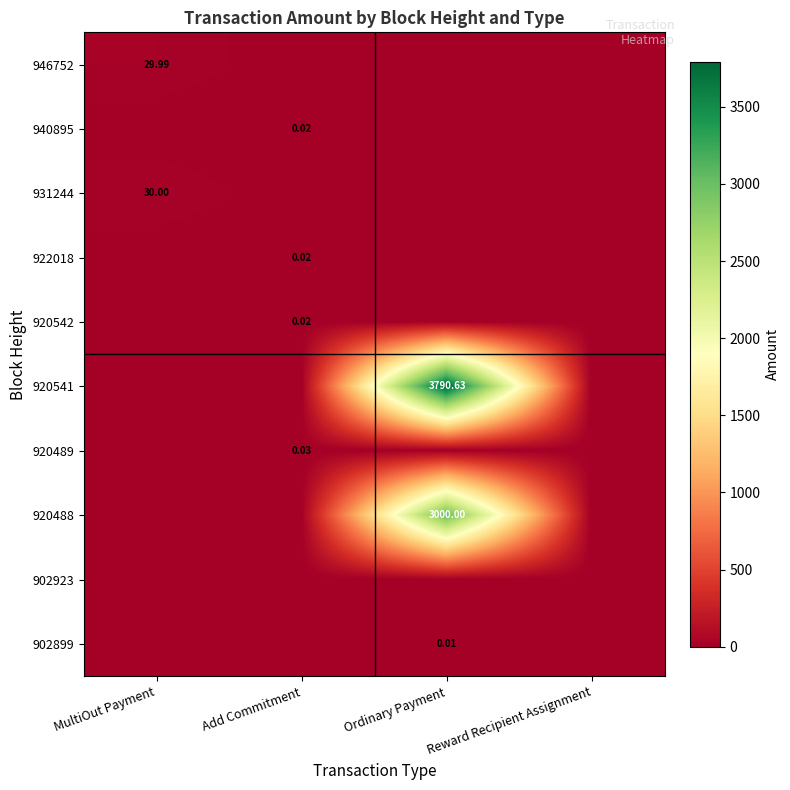

At which label is 946752 closest to 14?

Add Commitment